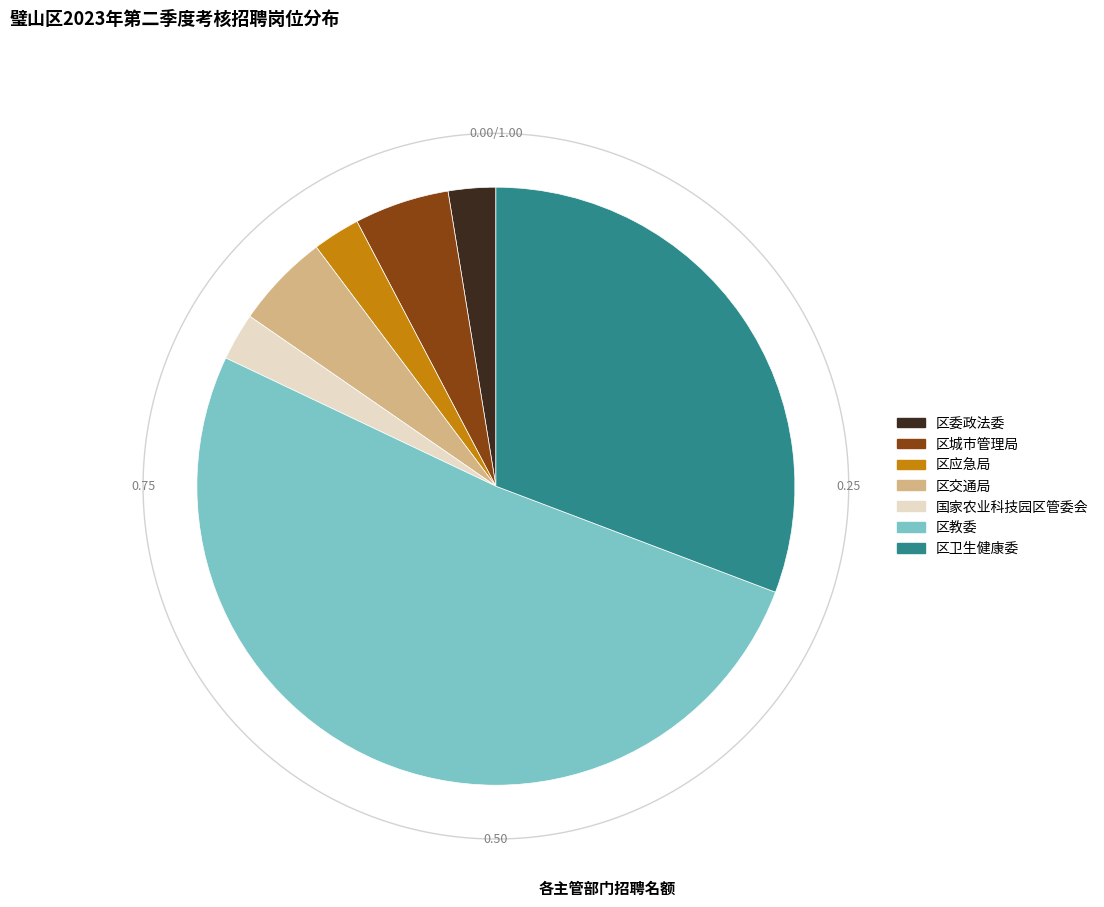

To the nearest percent, what is the average slice percentage?

14%